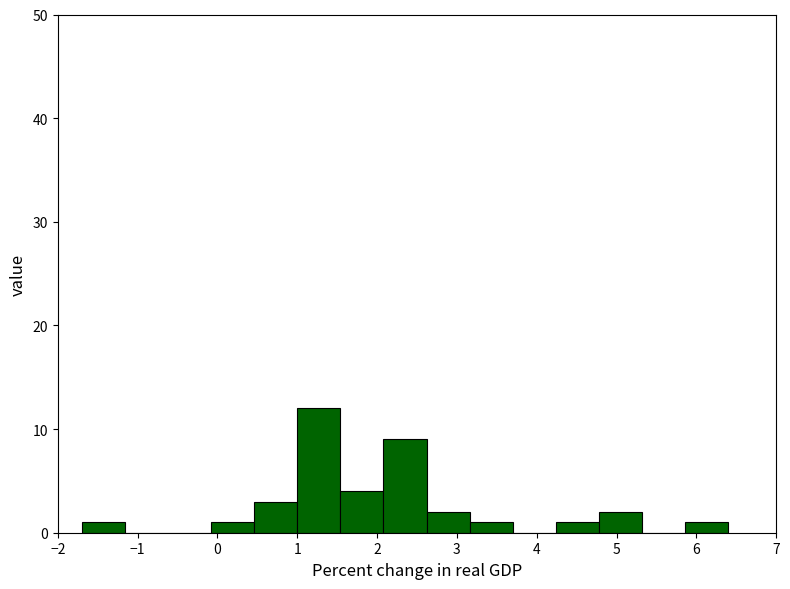

Over which range of the x-axis is the bar tallest?

1.00 to 1.54